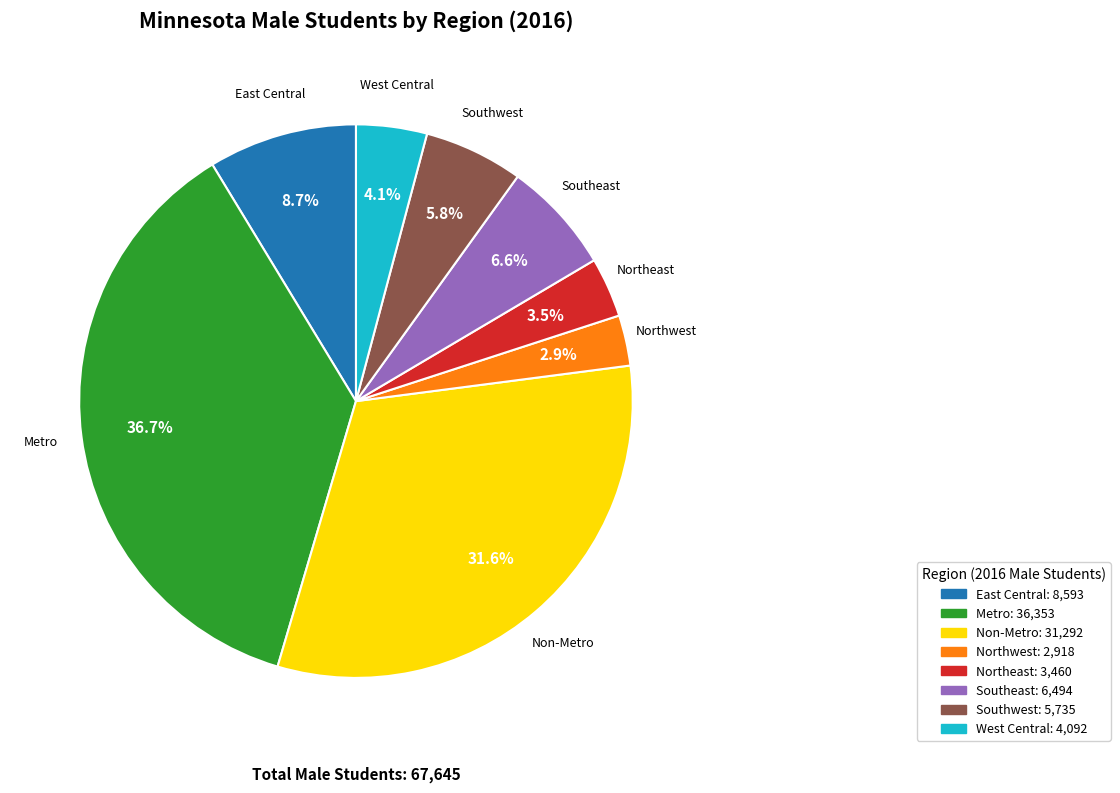

Between Southeast and Northwest, which is larger?

Southeast